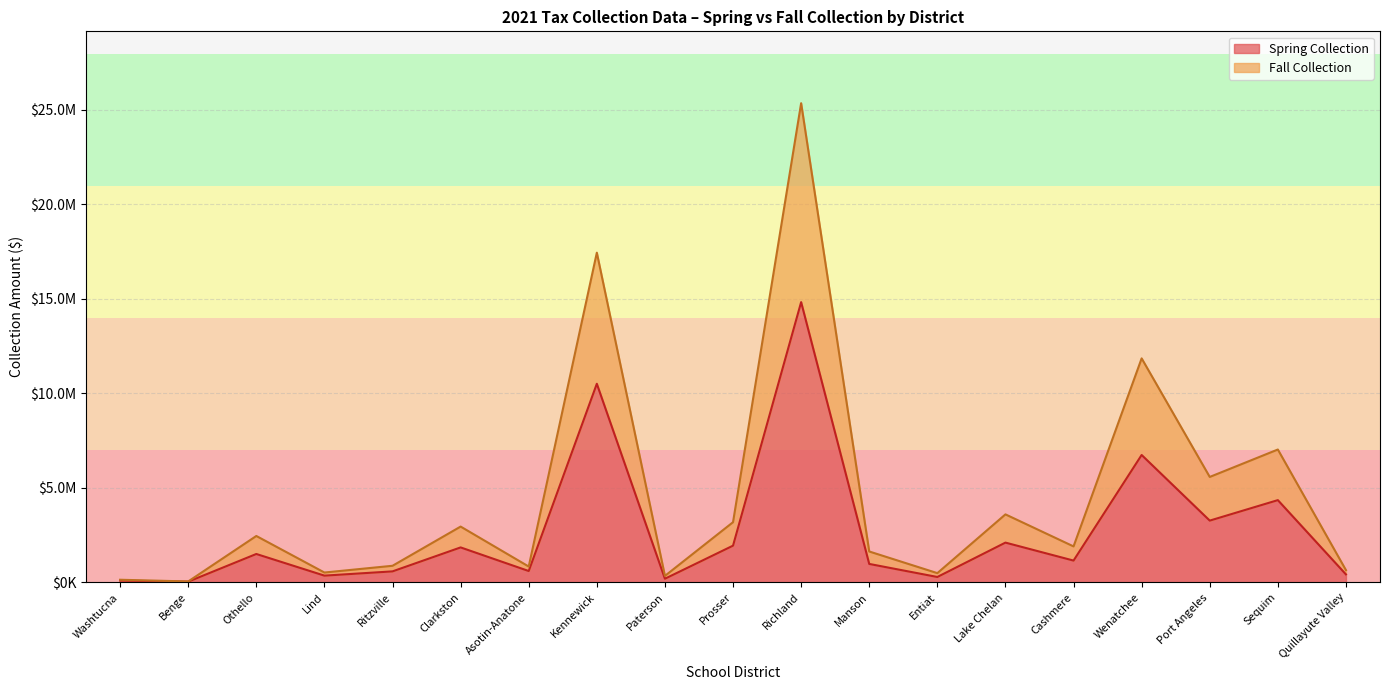

In Spring Collection, how many points are higher than both neighbors (excluding endpoints)?

7